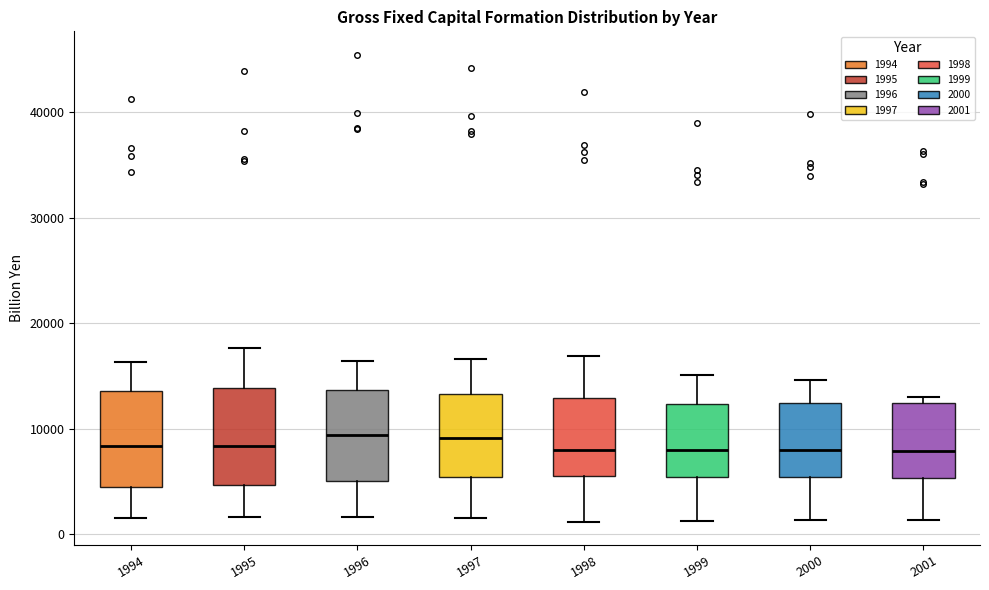

Reading left to right, transcribe this box plot: for each box, give where its median line is, the range the box spans, and where its two whiskers end, as read against the y-axis. The values are not printed on the chart, so give them approximately, as read against the axis.

1994: median 8000, box 4000 to 14000, whiskers 2000 to 16000
1995: median 8000, box 5000 to 14000, whiskers 2000 to 18000
1996: median 9000, box 5000 to 14000, whiskers 2000 to 16000
1997: median 9000, box 5000 to 13000, whiskers 2000 to 17000
1998: median 8000, box 6000 to 13000, whiskers 1000 to 17000
1999: median 8000, box 5000 to 12000, whiskers 1000 to 15000
2000: median 8000, box 5000 to 12000, whiskers 1000 to 15000
2001: median 8000, box 5000 to 12000, whiskers 1000 to 13000